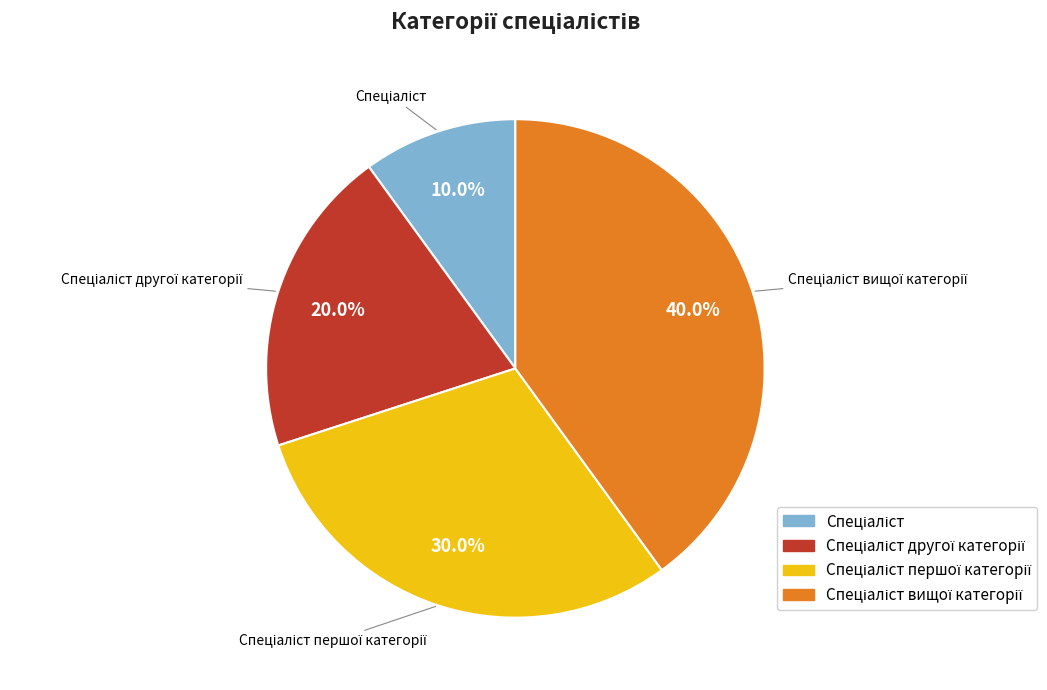

Does any single category account for the majority?

No